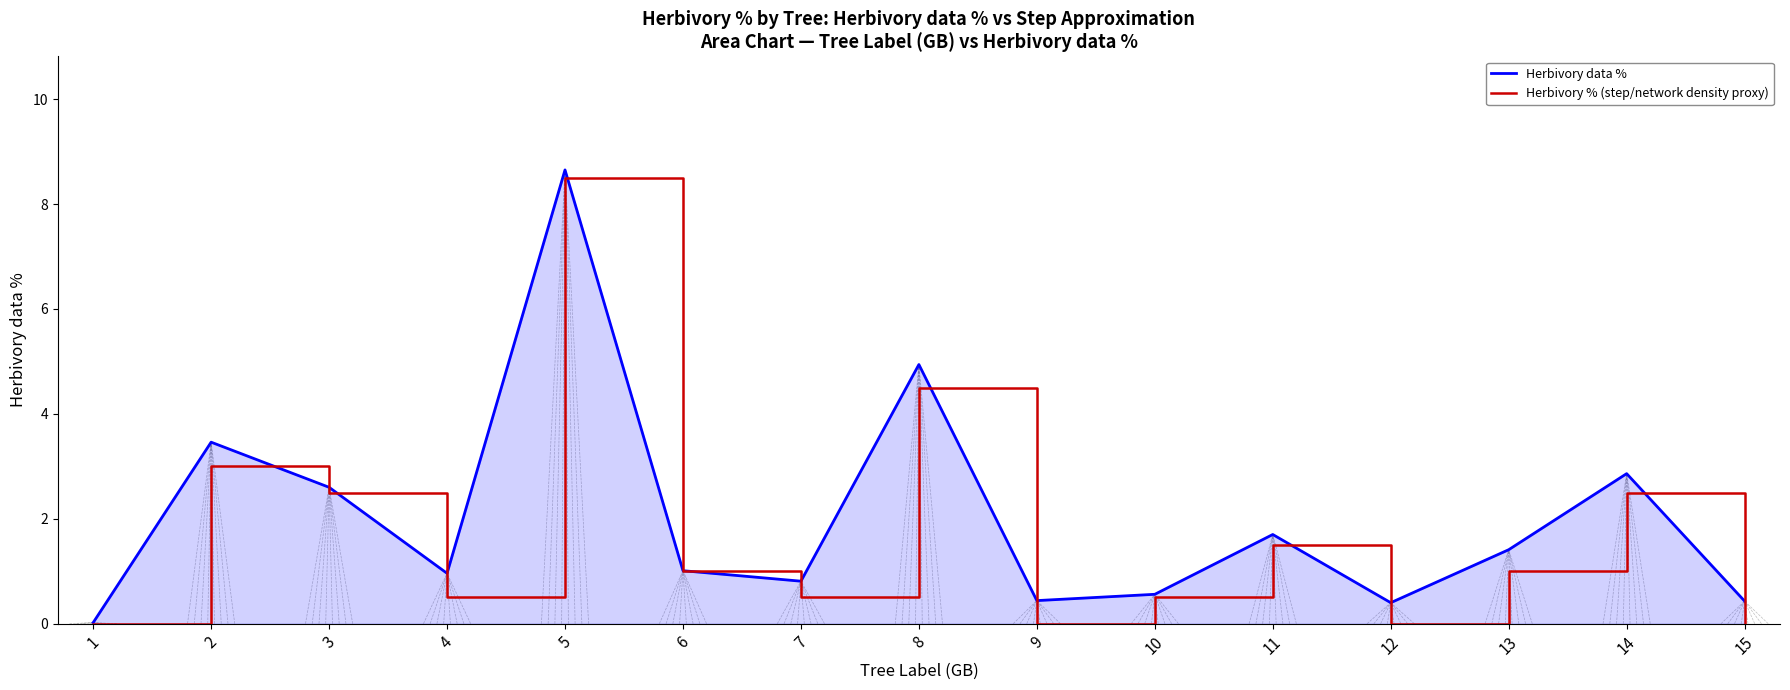

Between 2 and 7, which series saw the biggest shift?

Herbivory data %